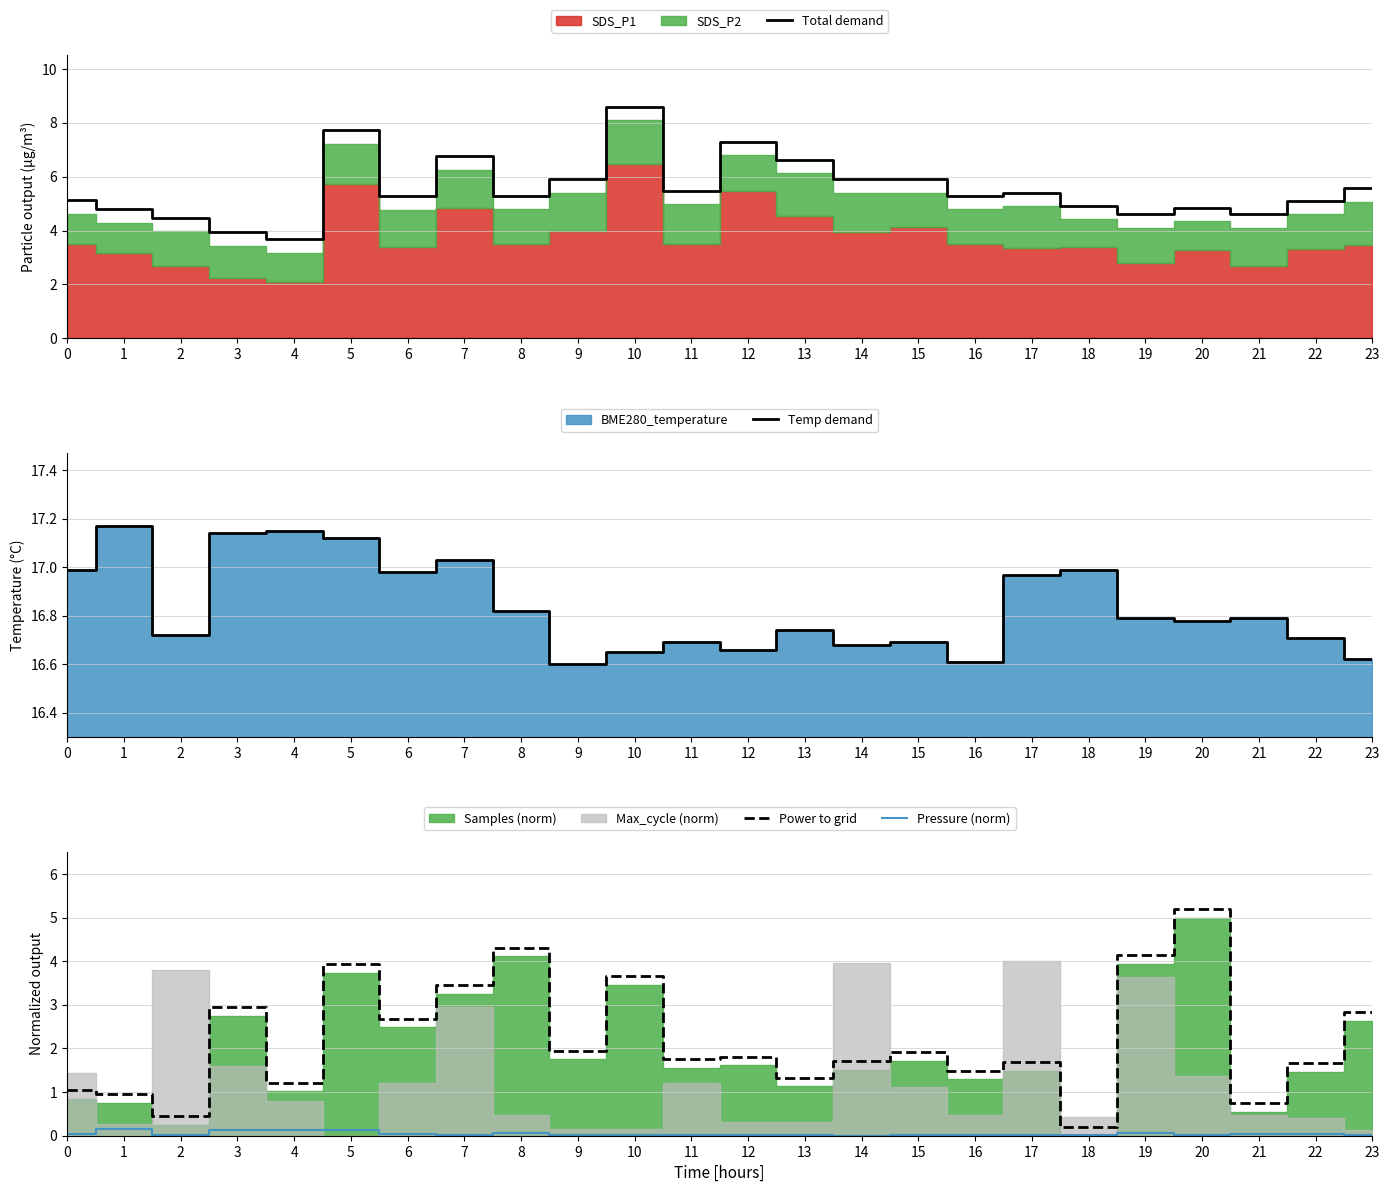

What is the lowest value of the Temp demand series?

16.6